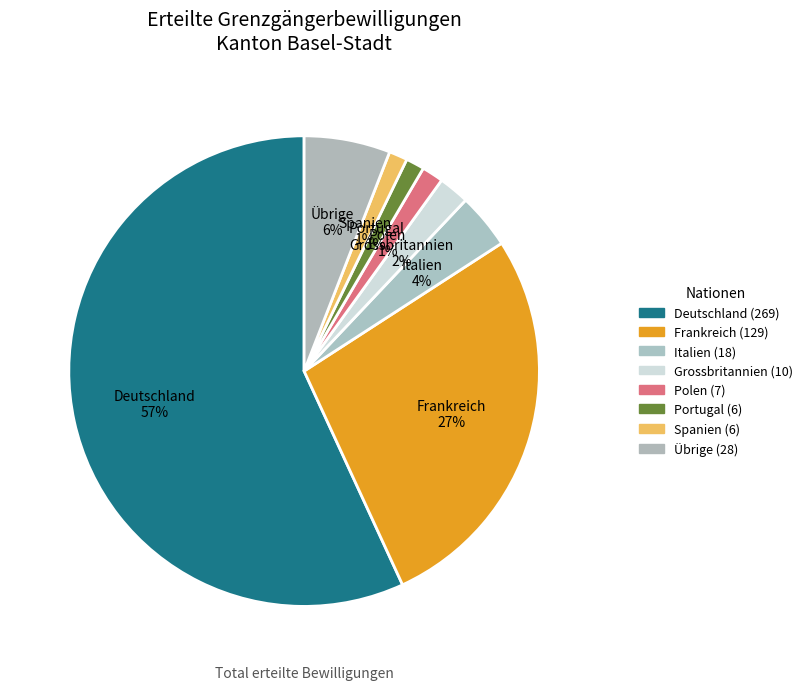

Do Frankreich and Grossbritannien together represent more than half of the pie?

No